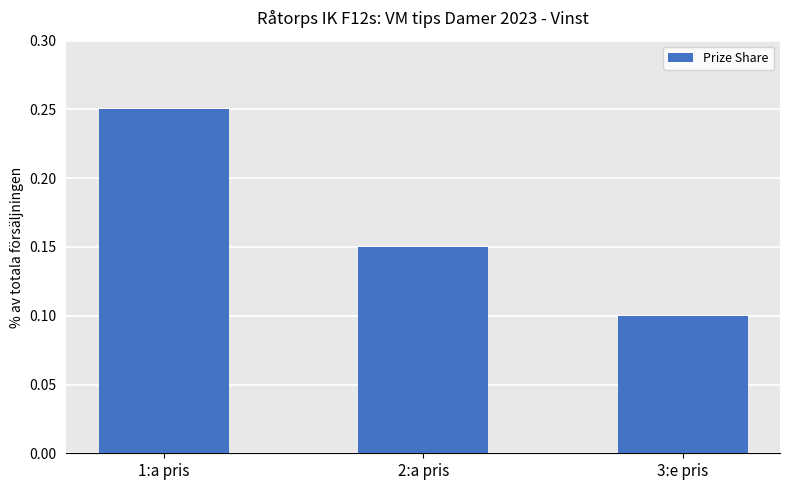

The value at 2:a pris is 0.1. True or false?

True